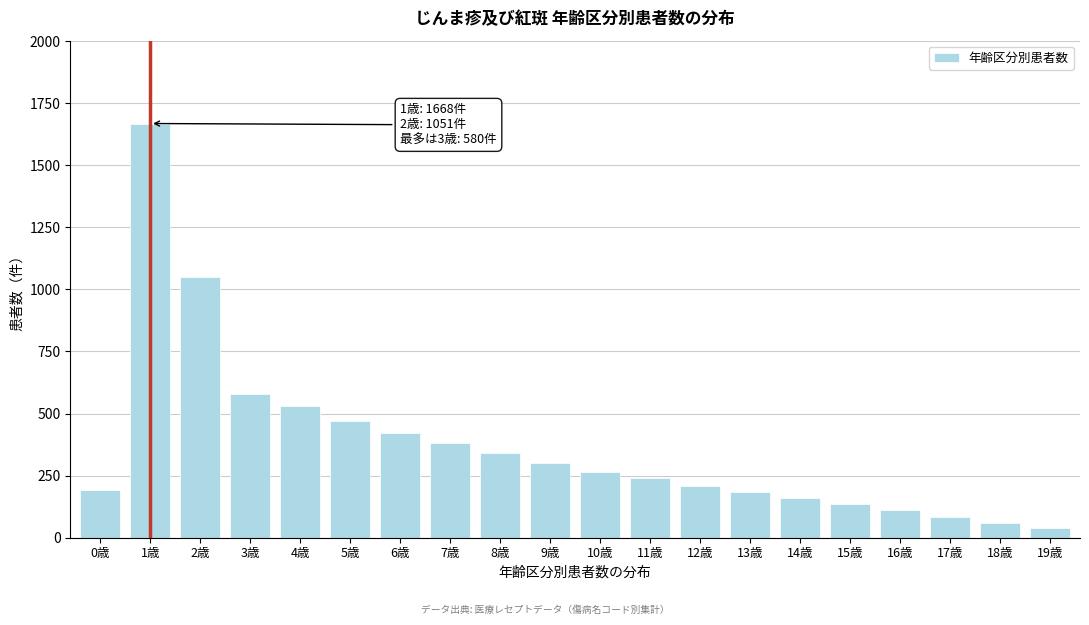

What is the greatest value displayed?

1668